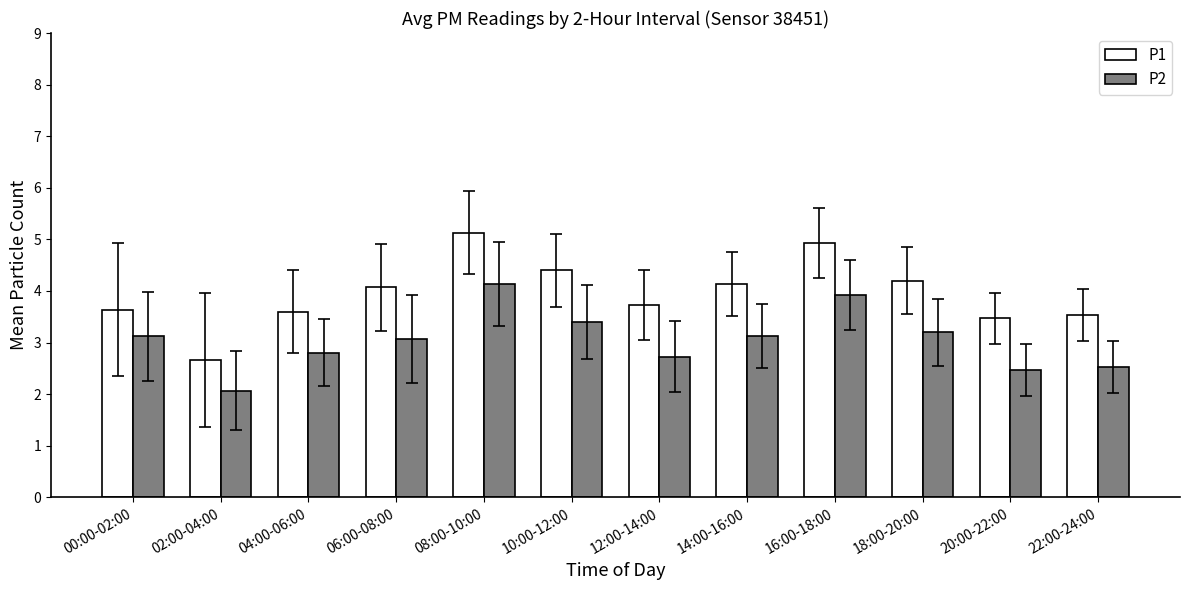

What is the difference between the P2 values at 18:00-20:00 and 10:00-12:00?

0.2